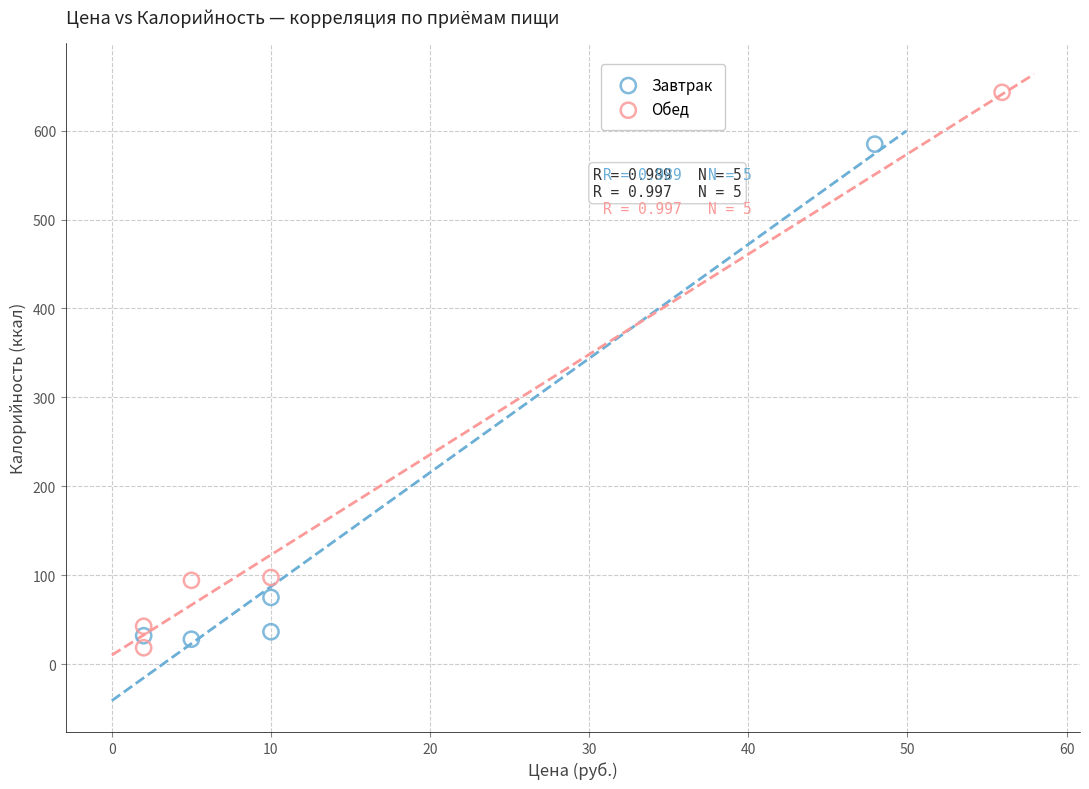

Which series has the largest Y range (max minus min)?

Обед